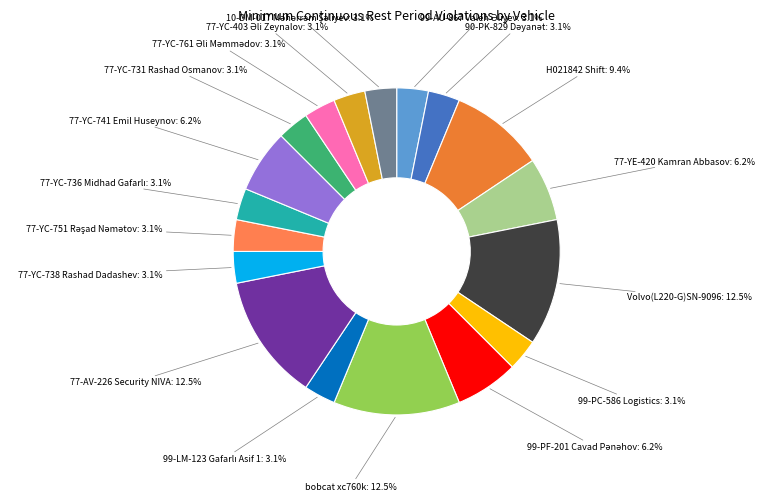

Is there a majority slice in this chart?

No